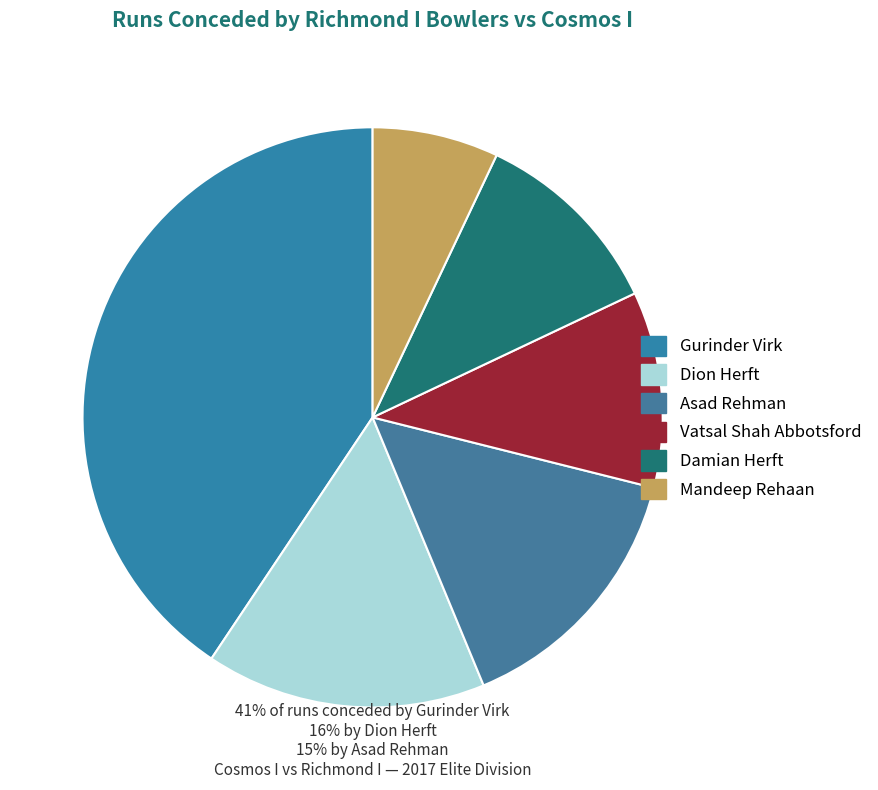

Count the number of slices in the pie.

6